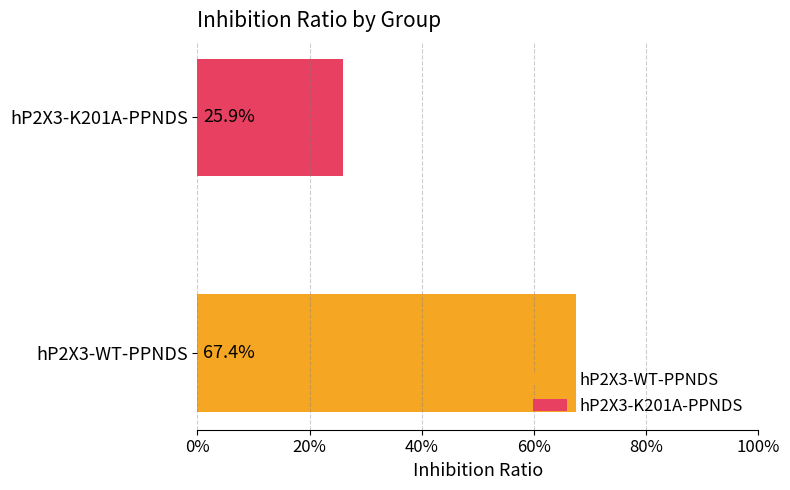

What are all the series names shown in the legend?

hP2X3-WT-PPNDS, hP2X3-K201A-PPNDS